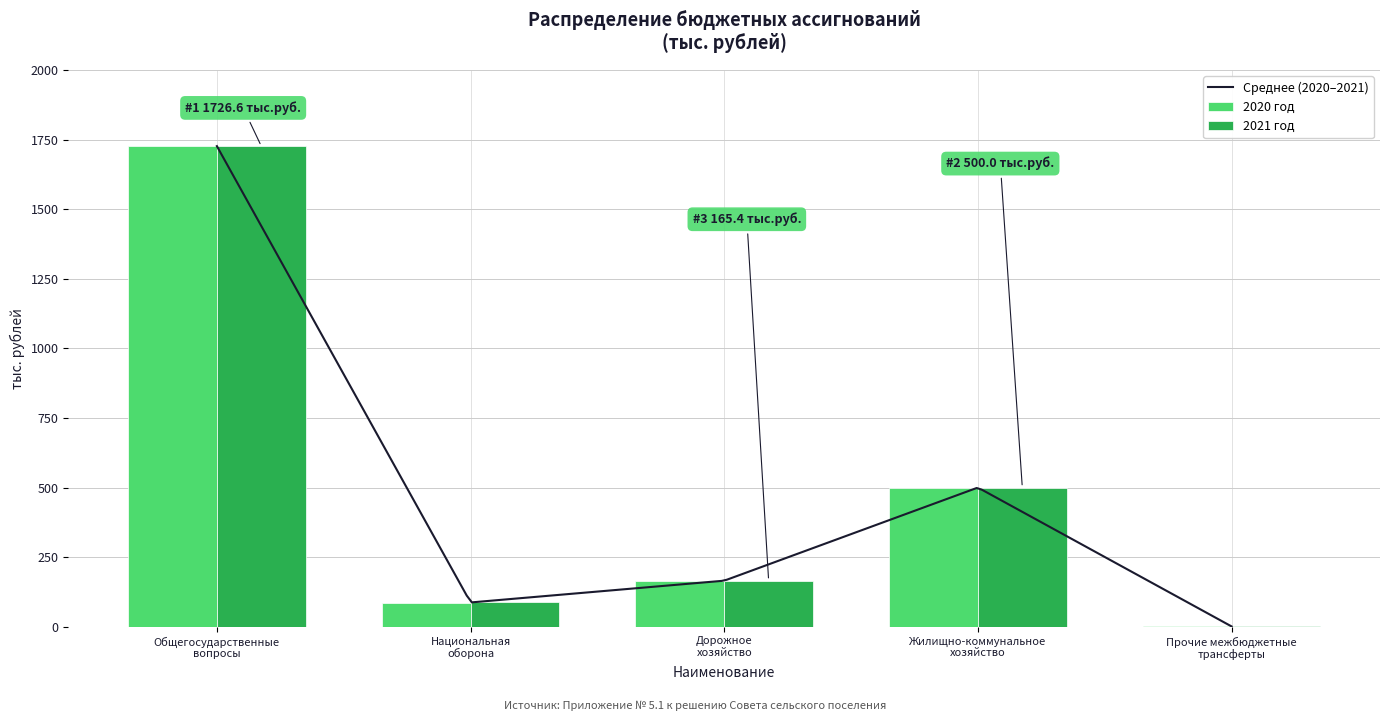

Is it true that 2020 год equals 500.0 at Жилищно-коммунальное
хозяйство?

True